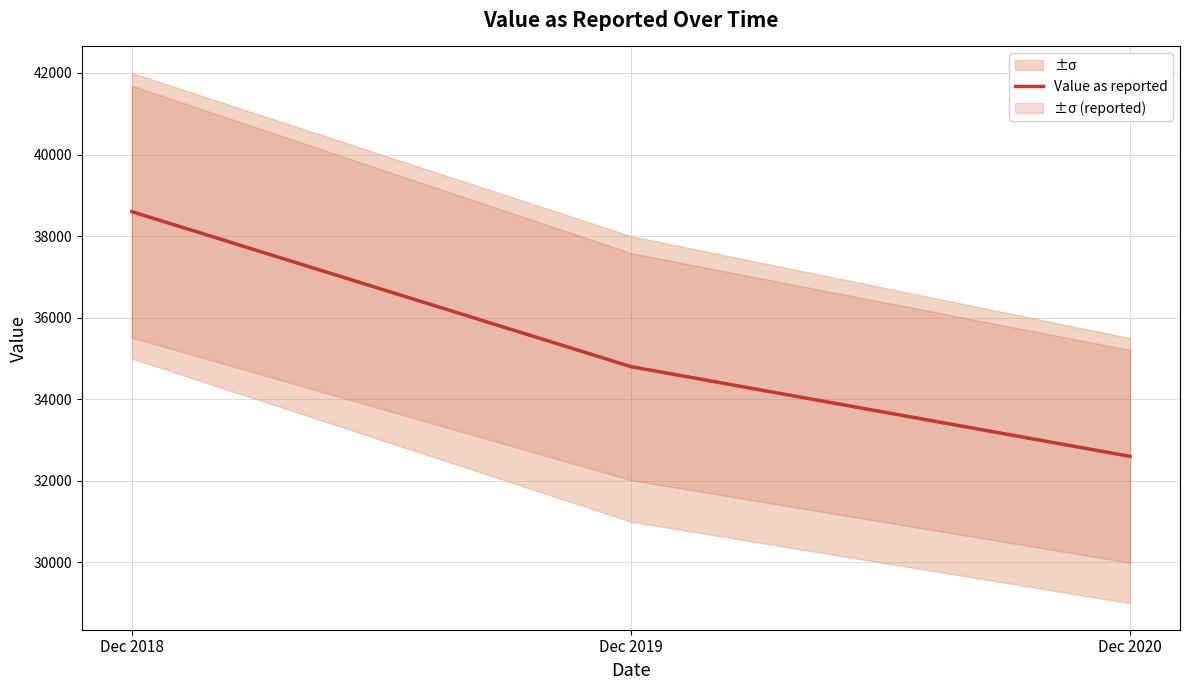

List the labels in order of value, smallest first.

Dec 2020, Dec 2019, Dec 2018